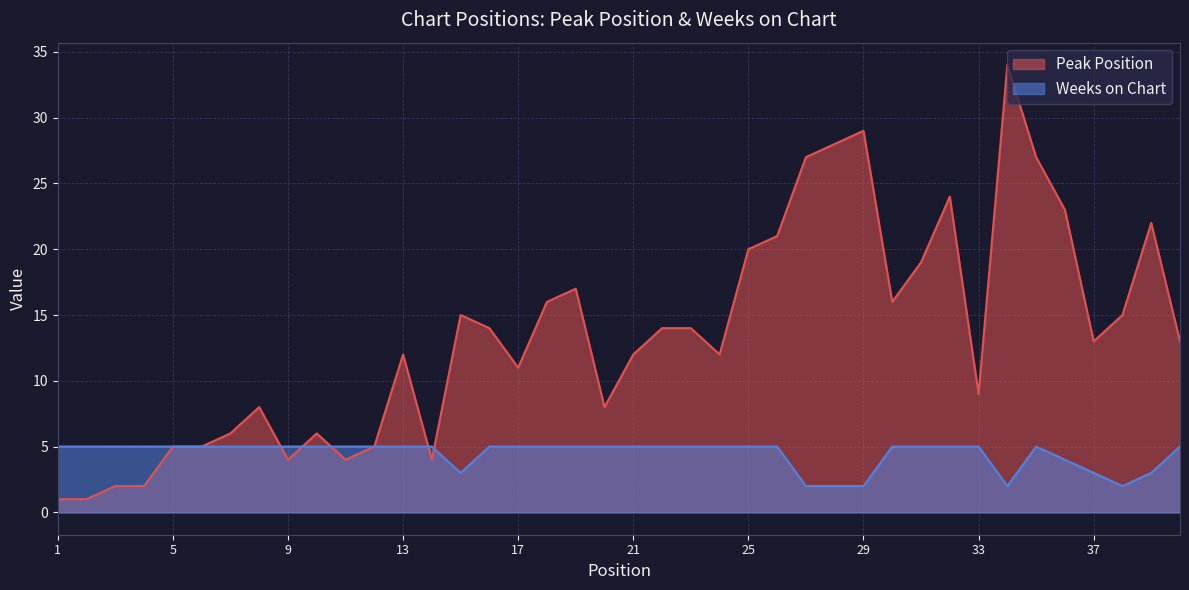

How many categories are shown in the chart?

40